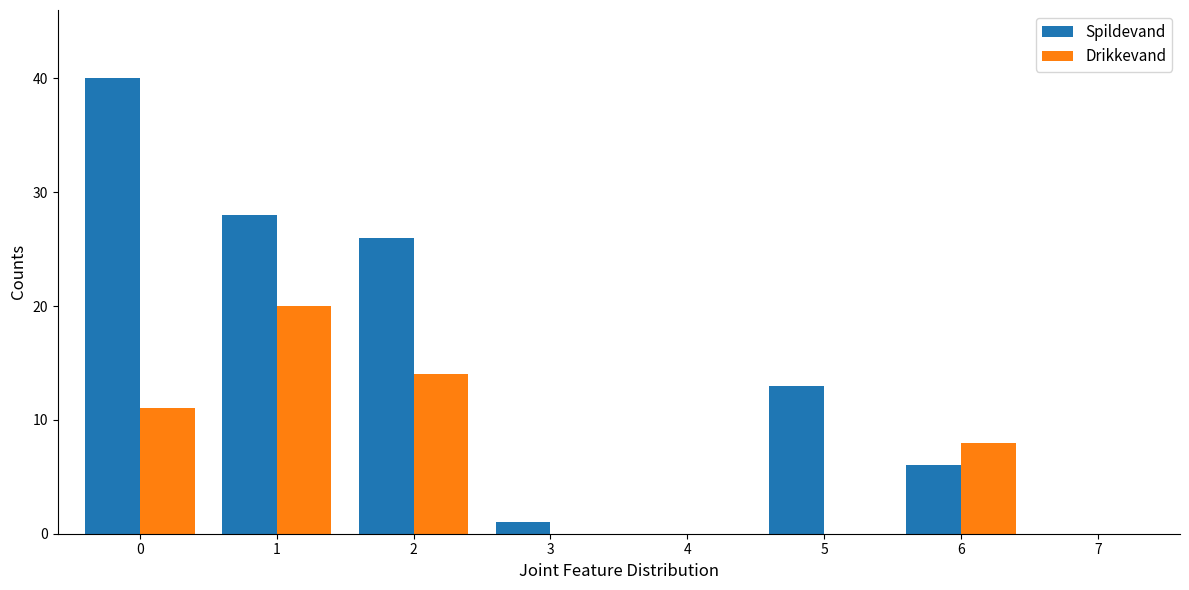

Is it true that Drikkevand equals 0 at 3?

True